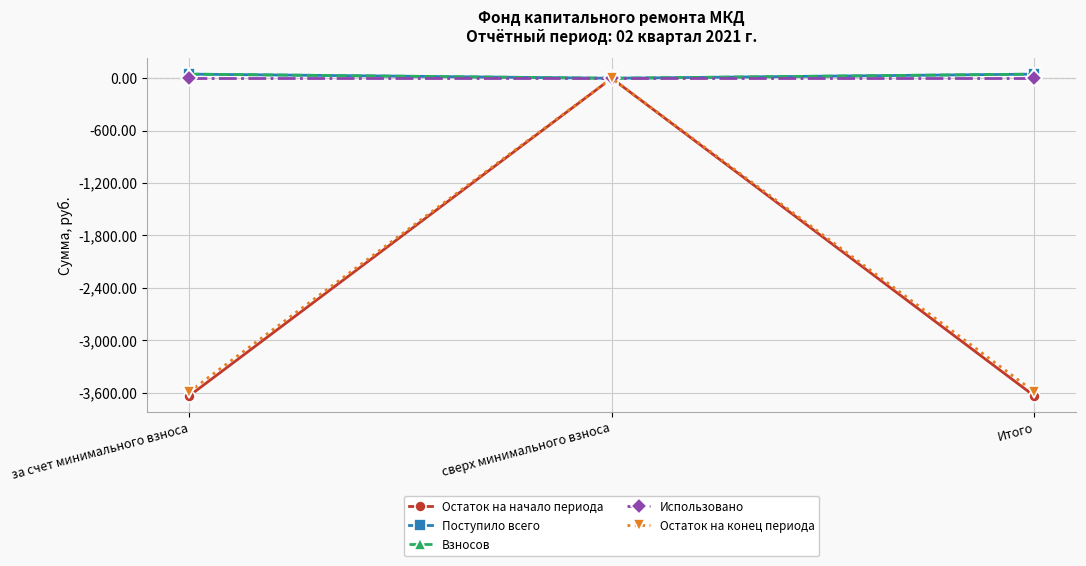

Reading right to left, transcribe all the data shown in this chart.

Остаток на начало периода: Итого=-3638.6	сверх минимального взноса=0.0	за счет минимального взноса=-3638.6
Поступило всего: Итого=47.3	сверх минимального взноса=0.0	за счет минимального взноса=47.3
Взносов: Итого=47.3	сверх минимального взноса=0.0	за счет минимального взноса=47.3
Использовано: Итого=0.0	сверх минимального взноса=0.0	за счет минимального взноса=0.0
Остаток на конец периода: Итого=-3591.2	сверх минимального взноса=0.0	за счет минимального взноса=-3591.2